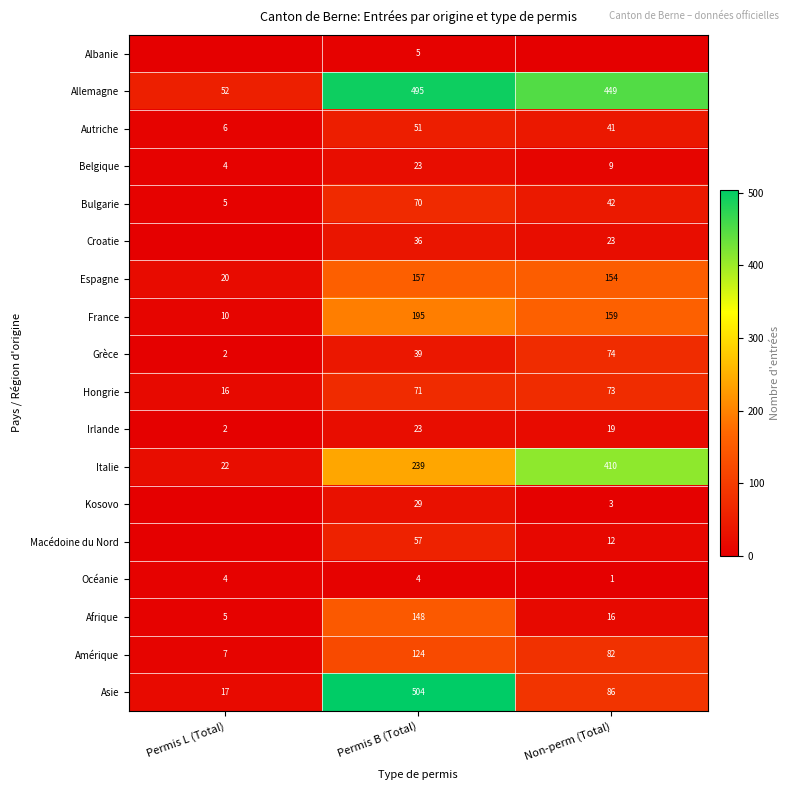

Read the Bulgarie value at Non-perm (Total), to the nearest 10.

40